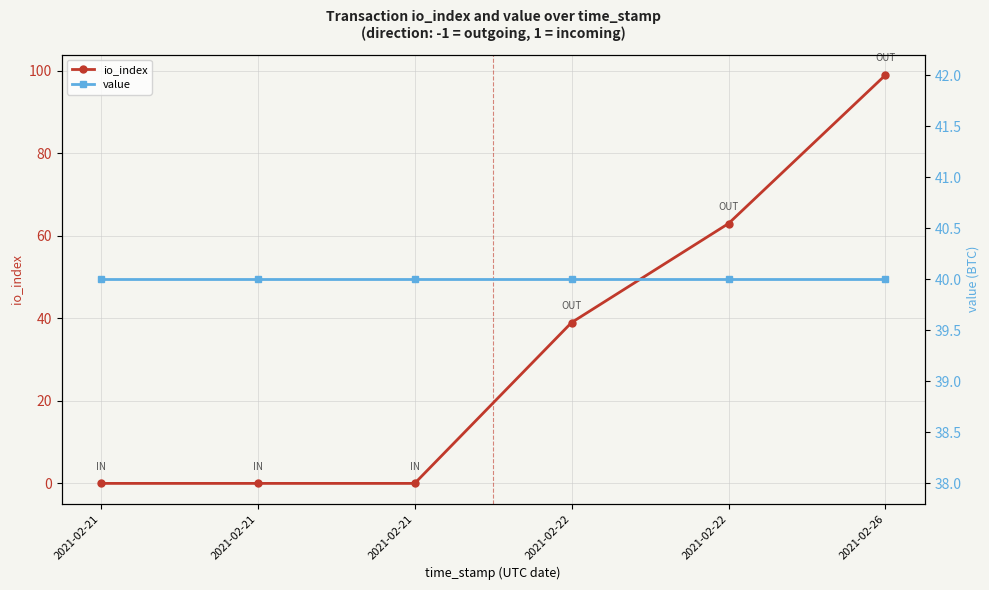

List the series in order of their overall mean, highest first.

value, io_index